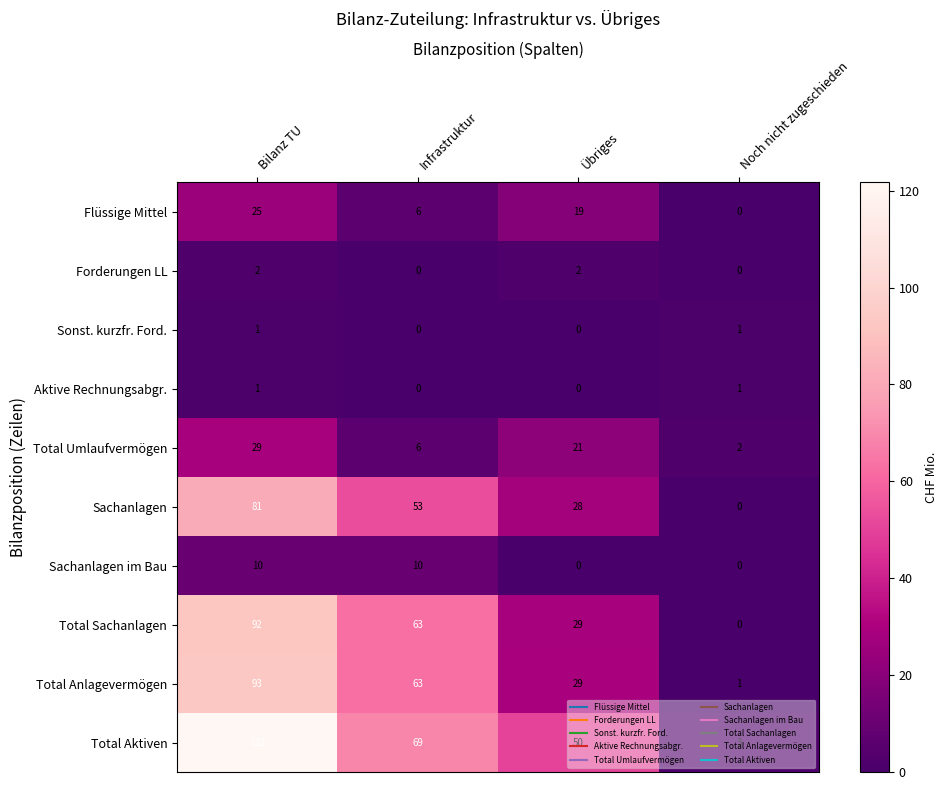

Which series has the widest spread of values?

Total Aktiven